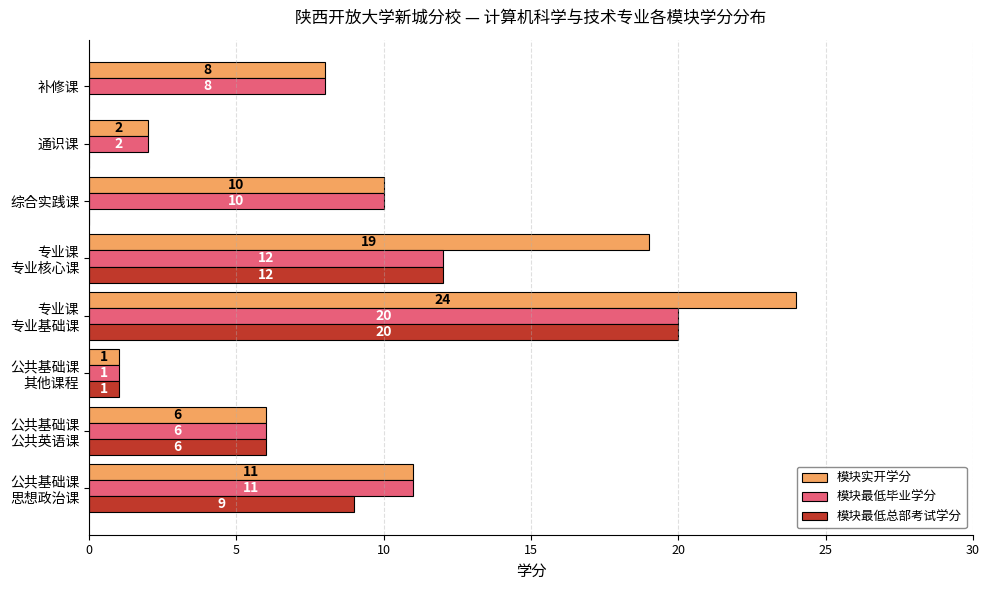

What is the sum of all 模块最低总部考试学分 values?

48